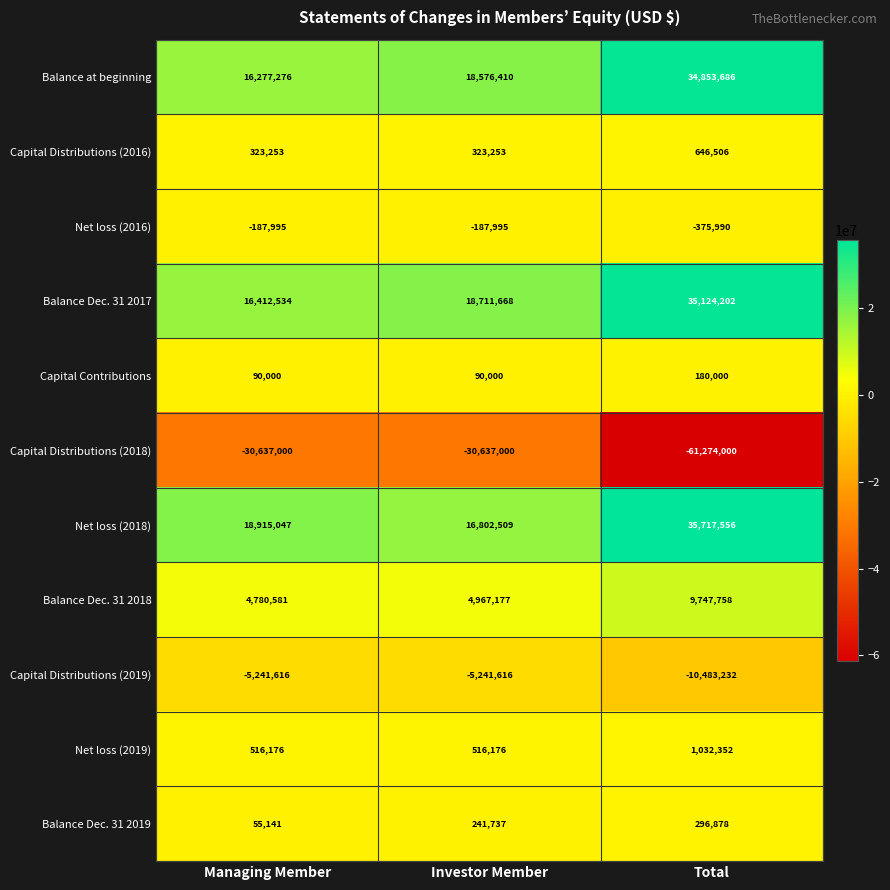

What is the sum of the Net loss (2019) values at Investor Member and Managing Member?

1032352